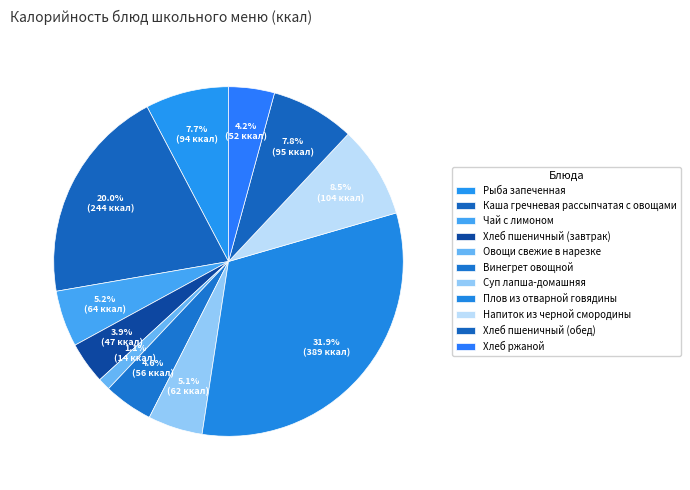

How many slices are in this pie chart?

11